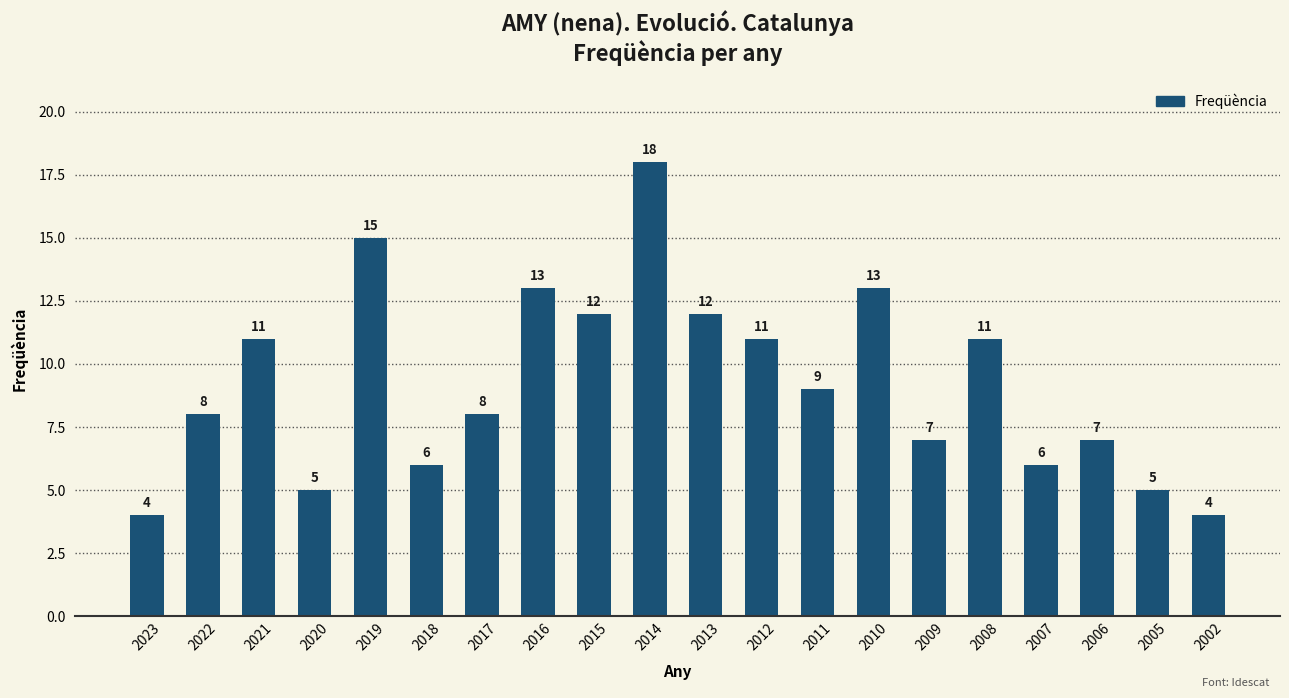

Count the number of categories in the chart.

20